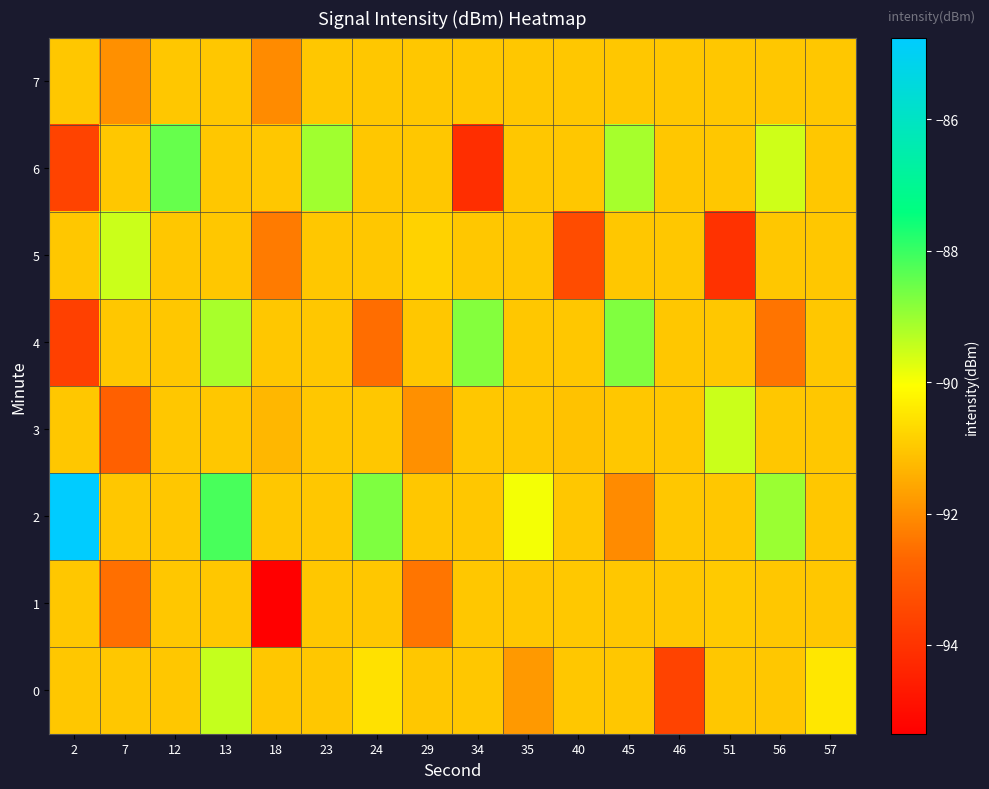

At 46, list the series in order from smallest to largest.

0, 1, 2, 3, 4, 5, 6, 7